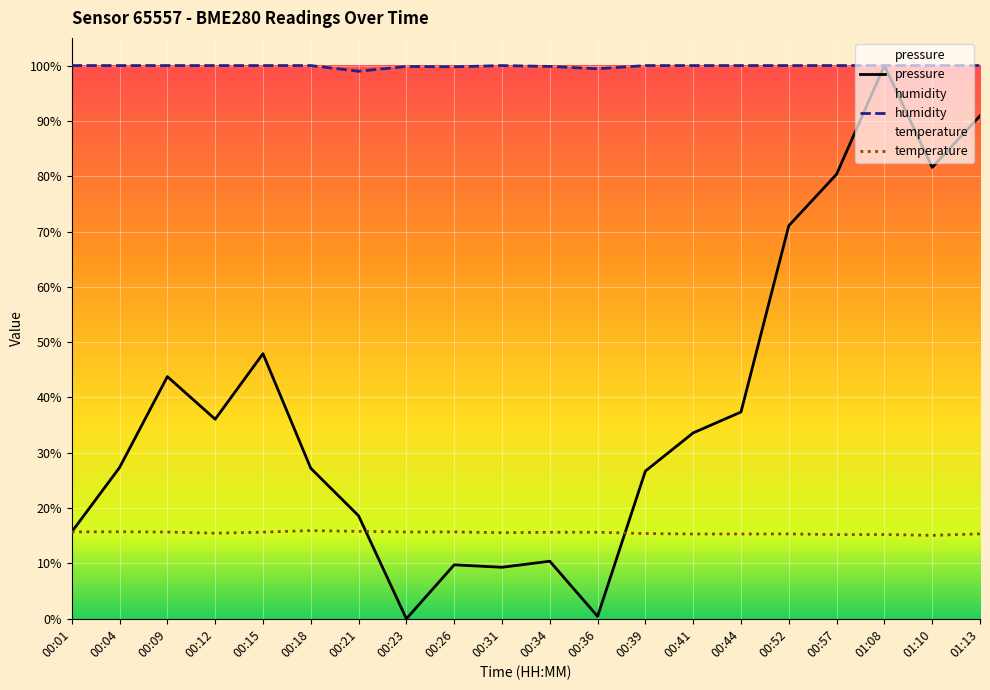

What is the difference between the maximum and minimum values in the humidity series?

1.0